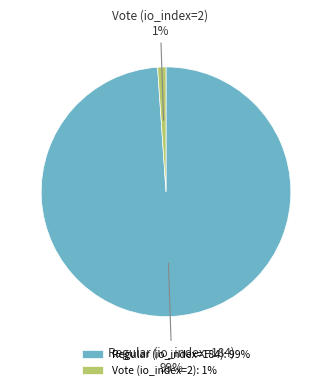

Which has a higher value, Regular (io_index=184) or Vote (io_index=2)?

Regular (io_index=184)